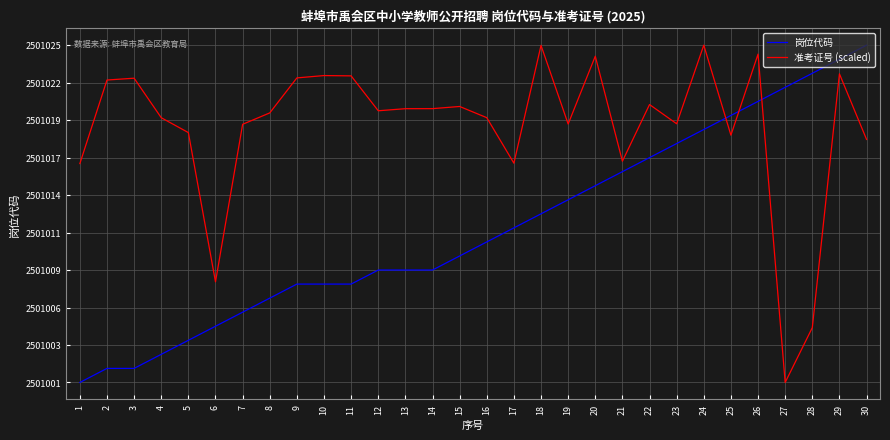

What are all the series names shown in the legend?

岗位代码, 准考证号 (scaled)